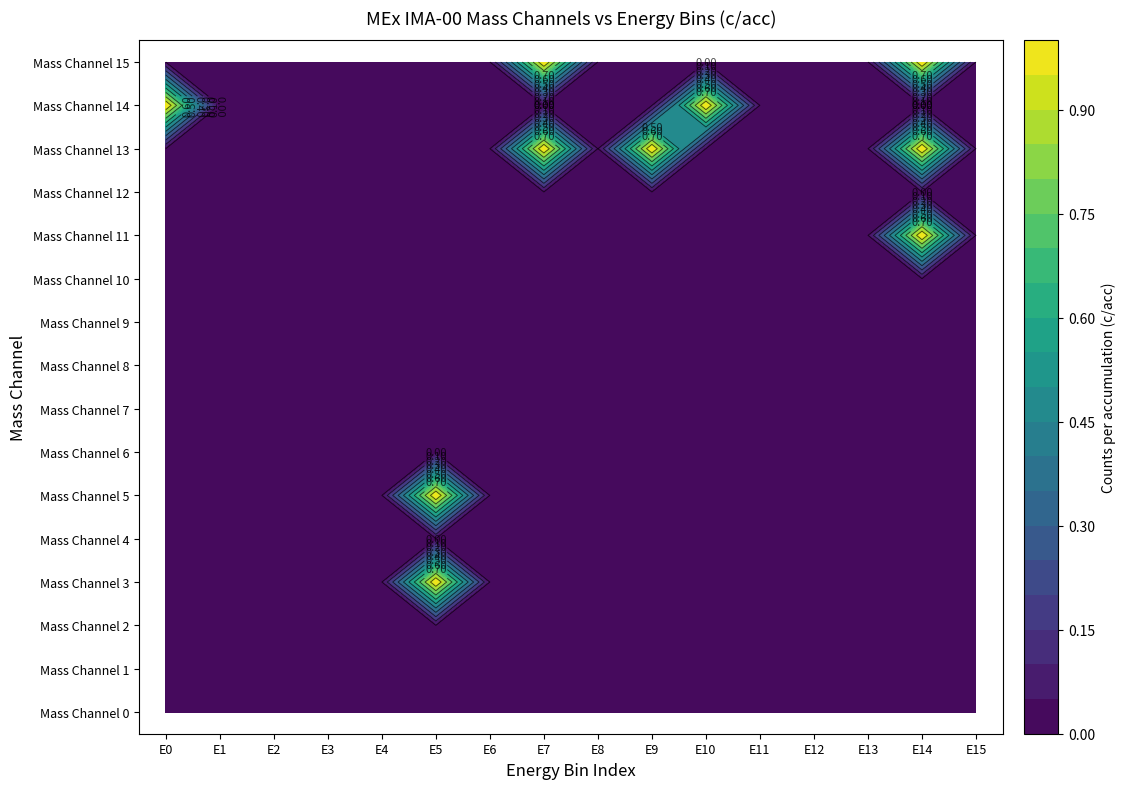

Is it true that Mass Channel 15 equals 1 at 12?

False